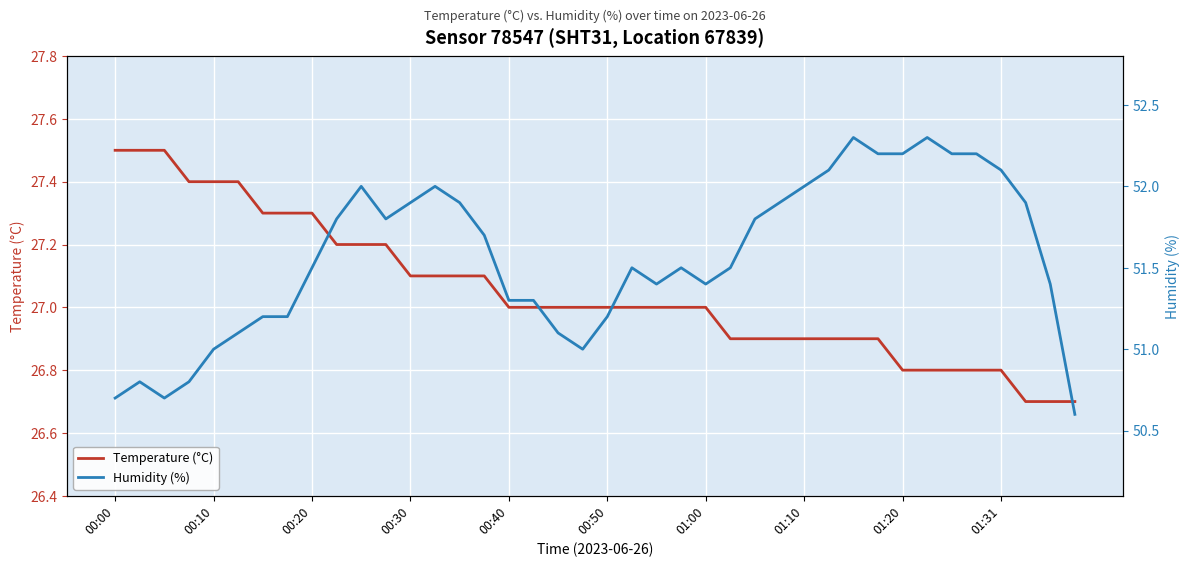

What is the value of the Humidity (%) point at the 33rd from the left?

52.2